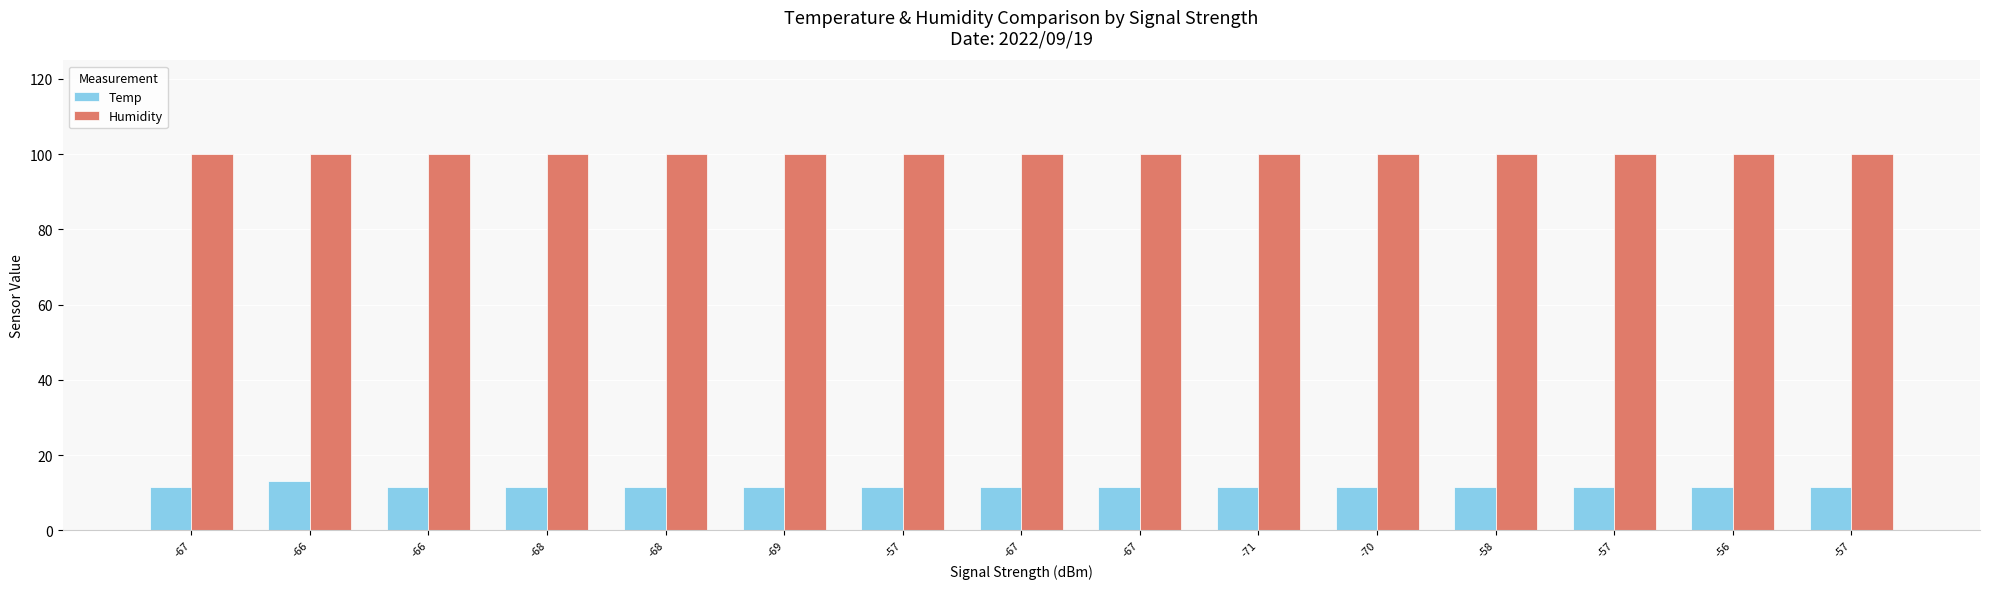

What are all the series names shown in the legend?

Temp, Humidity